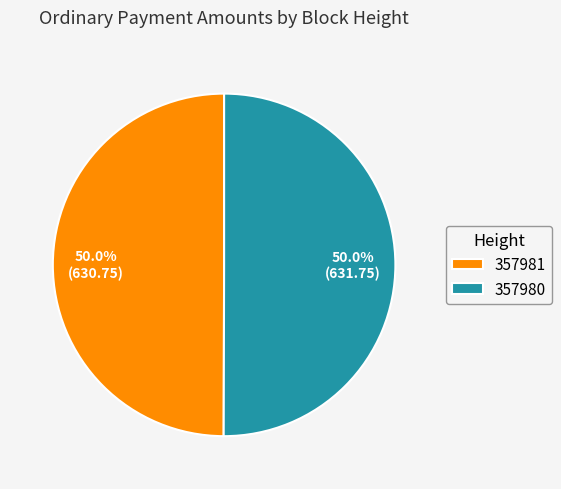

Count the number of slices in the pie.

2